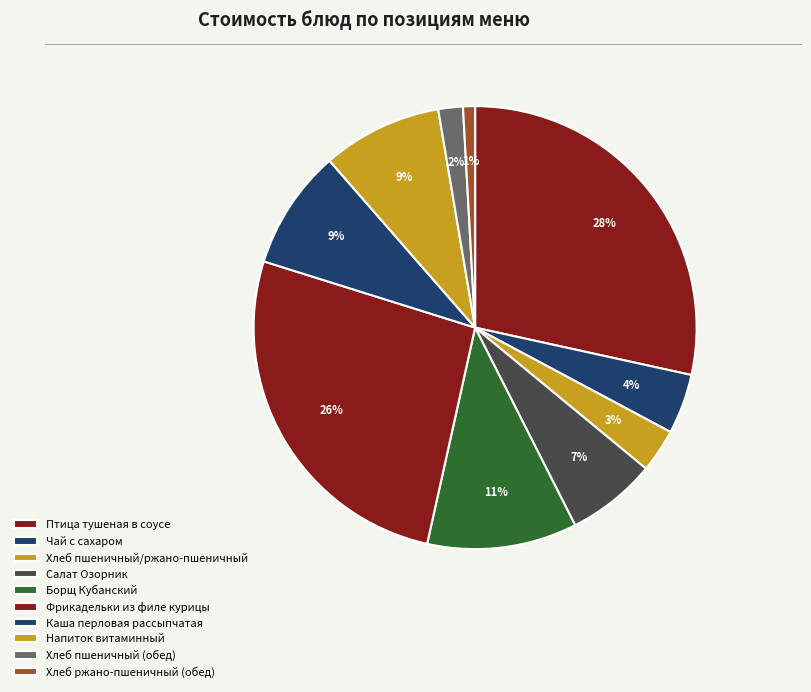

Which slice is the largest?

Птица тушеная в соусе